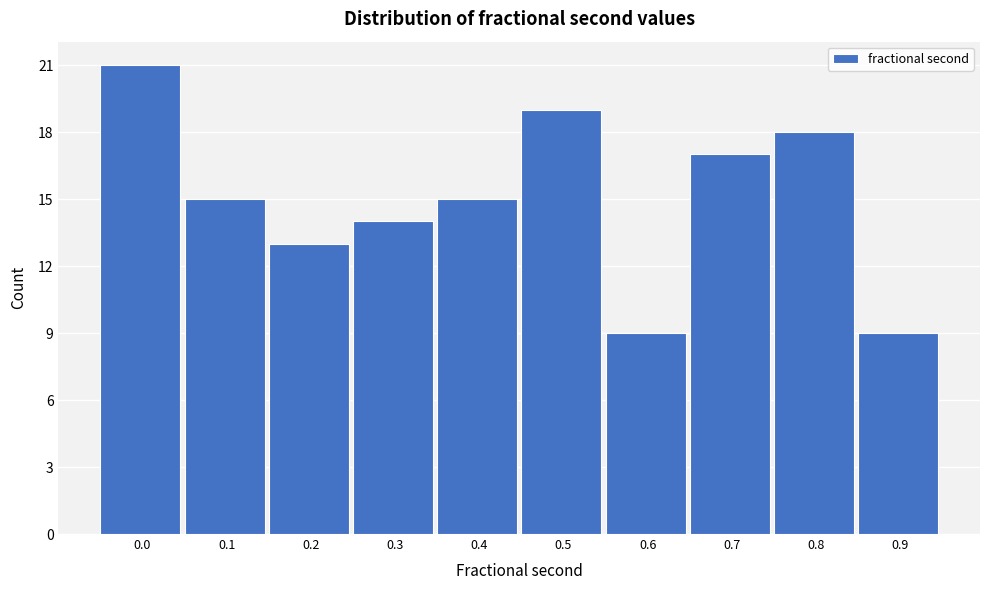

Reading left to right, transcribe all the data shown in this chart.

0.0=21	0.1=15	0.2=13	0.3=14	0.4=15	0.5=19	0.6=9	0.7=17	0.8=18	0.9=9